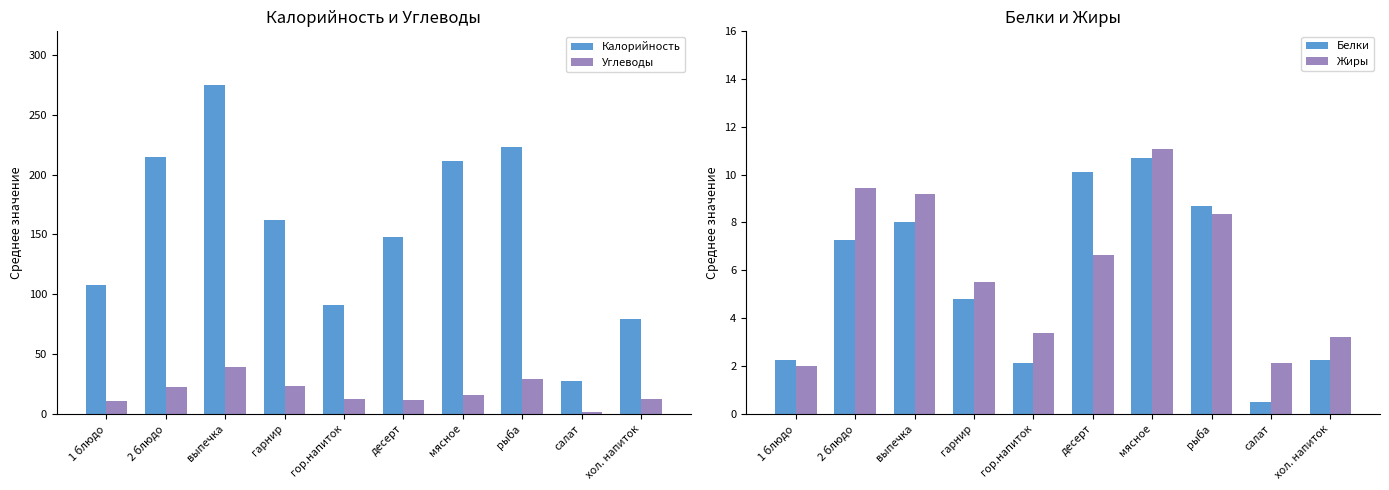

What are all the series names shown in the legend?

Калорийность, Углеводы, Белки, Жиры